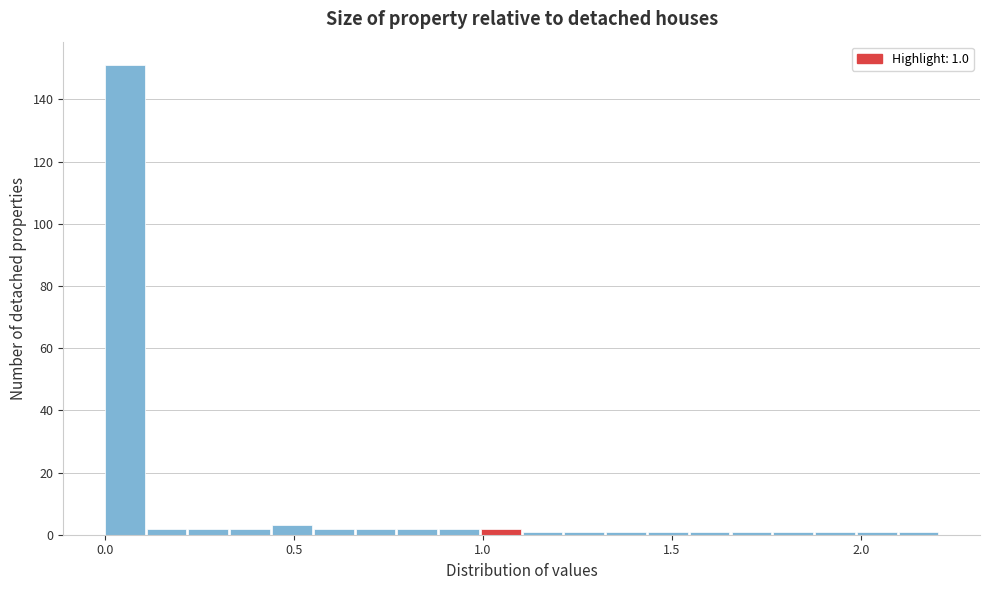

Read against the x-axis, roughly where is the centre of the tallest bar?

0.05